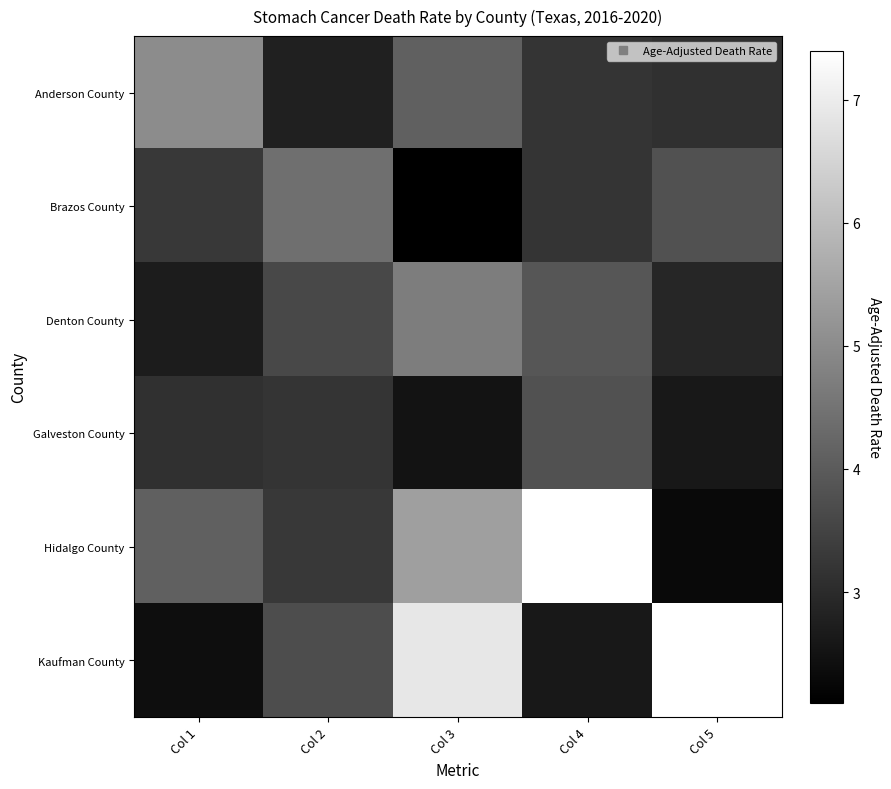

What is the greatest value displayed?

7.4